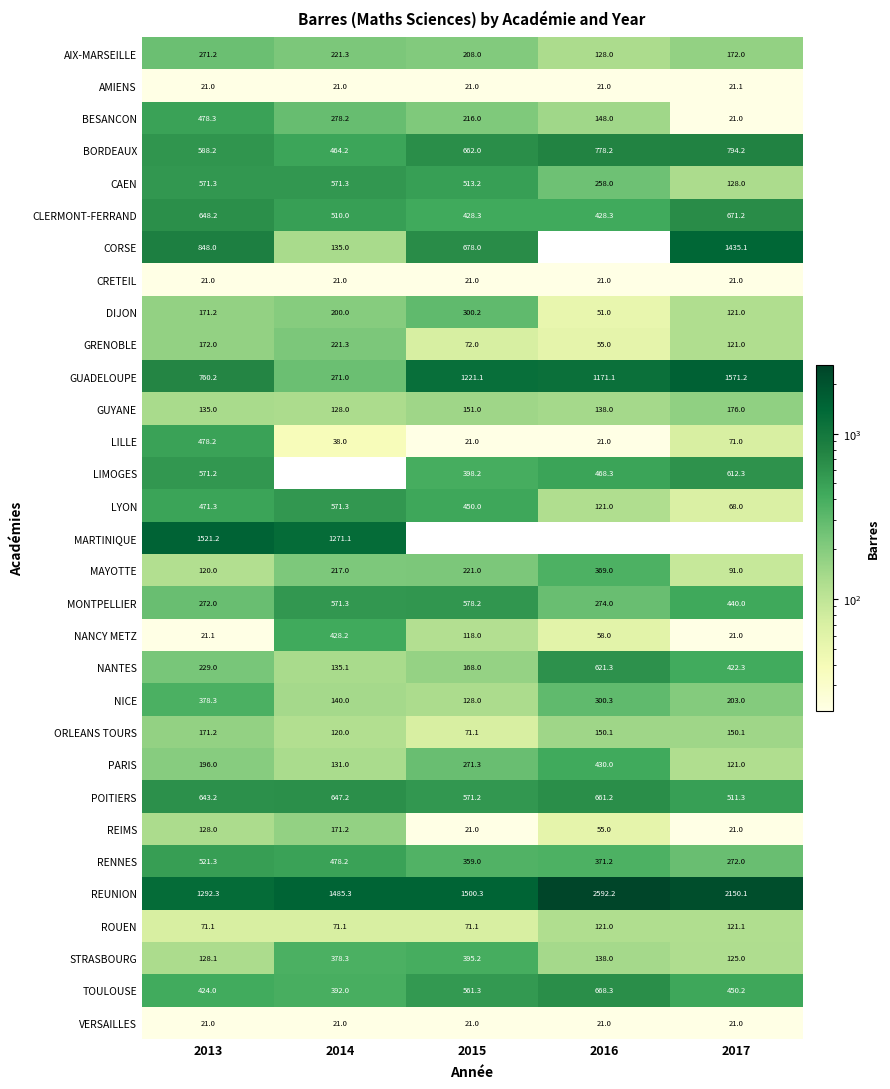

What value does the MONTPELLIER series have at 2013?

272.0